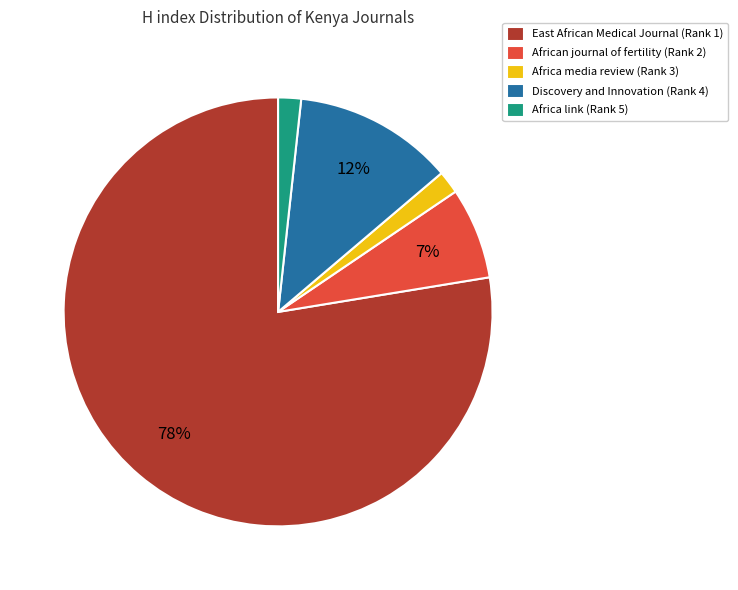

To the nearest percent, what is the combined percentage of African journal of fertility (Rank 2) and East African Medical Journal (Rank 1)?

84%